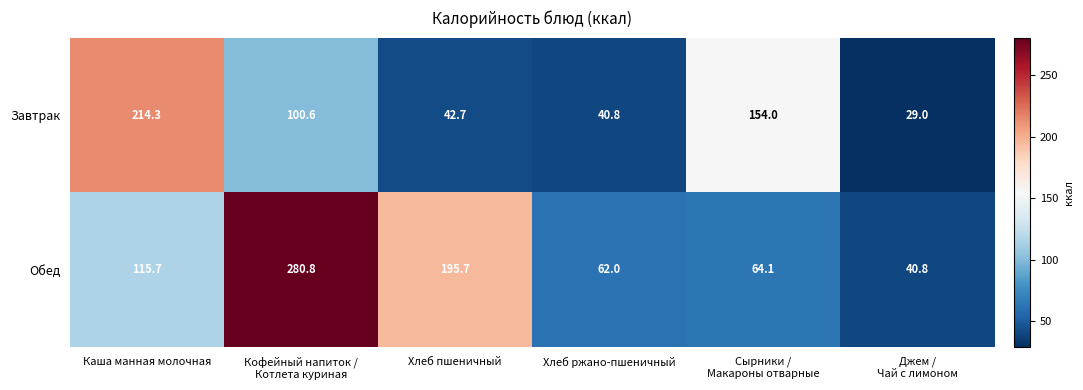

What is the difference between the highest and lowest values at Хлеб ржано-пшеничный?

21.2